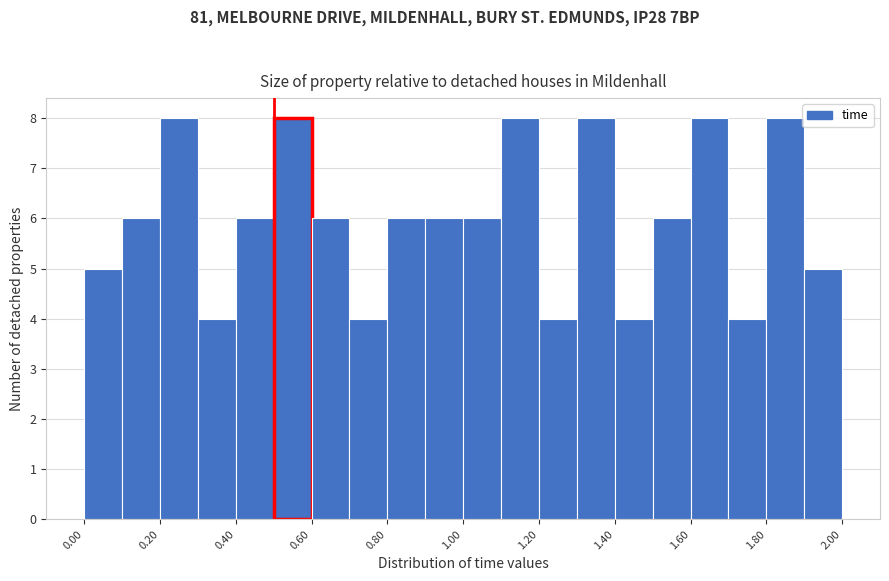

Reading left to right, list every bar in this chart as the range it spans on the x-axis followed by its height. The values are not printed on the chart, so give them approximately, as read against the axis.

0.0 to 0.1: 5
0.1 to 0.2: 6
0.2 to 0.3: 8
0.3 to 0.4: 4
0.4 to 0.5: 6
0.5 to 0.6: 8
0.6 to 0.7: 6
0.7 to 0.8: 4
0.8 to 0.9: 6
0.9 to 1.0: 6
1.0 to 1.1: 6
1.1 to 1.2: 8
1.2 to 1.3: 4
1.3 to 1.4: 8
1.4 to 1.5: 4
1.5 to 1.6: 6
1.6 to 1.7: 8
1.7 to 1.8: 4
1.8 to 1.9: 8
1.9 to 2.0: 5